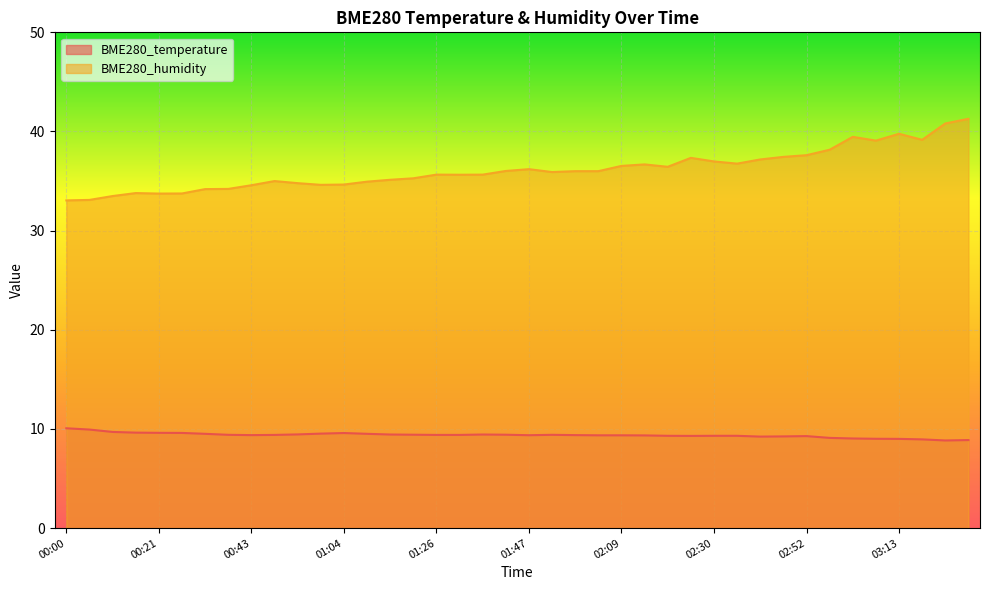

The value of BME280_temperature at 02:14 is 9.3. True or false?

True